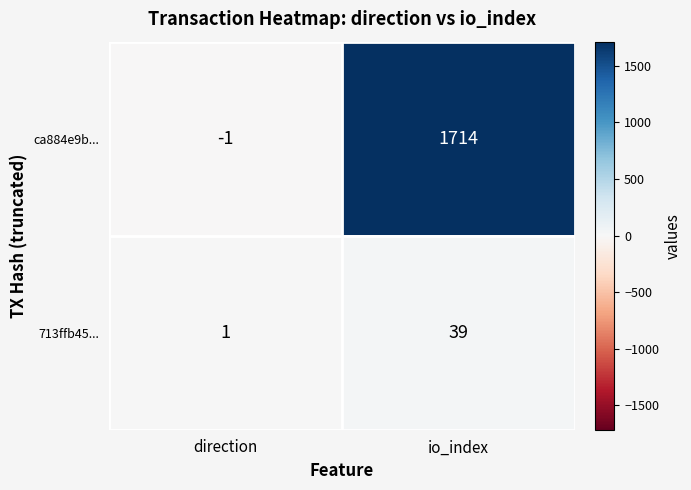

What is the highest value of the ca884e9b... series?

1714